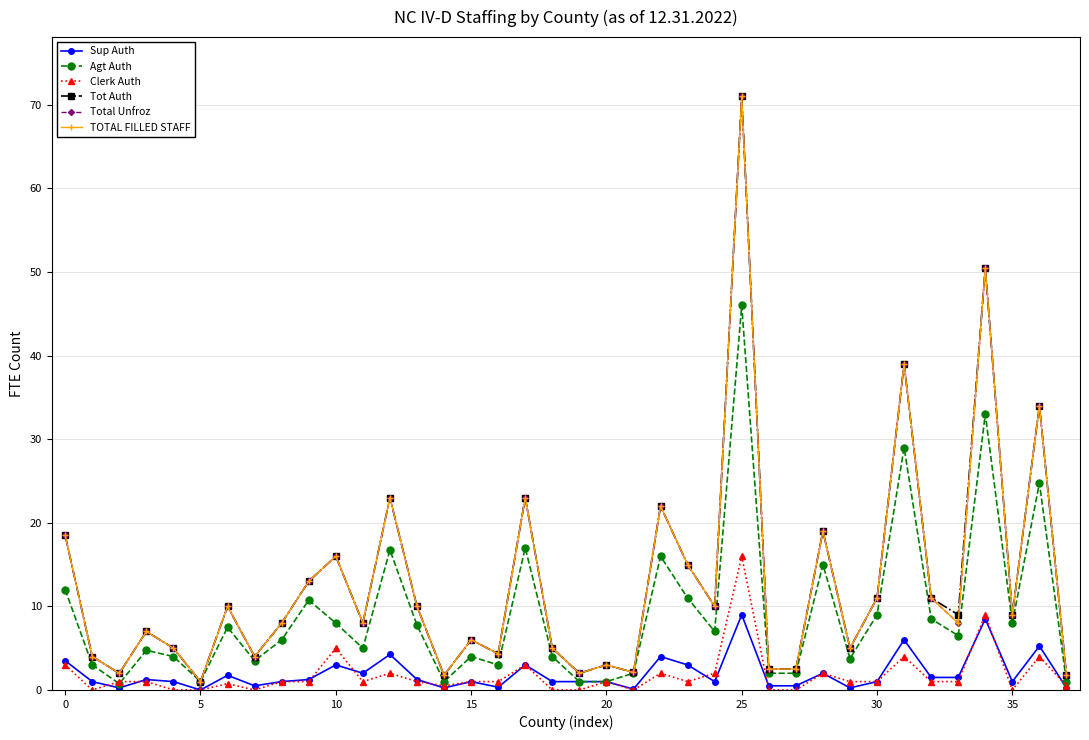

Reading left to right, list all the values displayed in this chart.

Sup Auth: 3.5	1.0	0.2	1.2	1.0	0.0	1.8	0.5	1.0	1.2	3.0	2.0	4.2	1.2	0.2	1.0	0.3	3.0	1.0	1.0	1.0	0.1	4.0	3.0	1.0	9.0	0.5	0.5	2.0	0.2	1.0	6.0	1.5	1.5	8.5	1.0	5.2	0.2
Agt Auth: 12.0	3.0	0.8	4.8	4.0	1.0	7.5	3.5	6.0	10.8	8.0	5.0	16.8	7.8	1.0	4.0	3.0	17.0	4.0	1.0	1.0	2.0	16.0	11.0	7.0	46.0	2.0	2.0	15.0	3.8	9.0	29.0	8.5	6.5	33.0	8.0	24.8	1.0
Clerk Auth: 3.0	0.0	1.0	1.0	0.0	0.0	0.8	0.0	1.0	1.0	5.0	1.0	2.0	1.0	0.5	1.0	1.0	3.0	0.0	0.0	1.0	0.0	2.0	1.0	2.0	16.0	0.0	0.0	2.0	1.0	1.0	4.0	1.0	1.0	9.0	0.0	4.0	0.5
Tot Auth: 18.5	4.0	2.0	7.0	5.0	1.0	10.0	4.0	8.0	13.0	16.0	8.0	23.0	10.0	1.8	6.0	4.3	23.0	5.0	2.0	3.0	2.1	22.0	15.0	10.0	71.0	2.5	2.5	19.0	5.0	11.0	39.0	11.0	9.0	50.5	9.0	34.0	1.8
Total Unfroz: 18.5	4.0	2.0	7.0	5.0	1.0	10.0	4.0	8.0	13.0	16.0	8.0	23.0	10.0	1.8	6.0	4.3	23.0	5.0	2.0	3.0	2.1	22.0	15.0	10.0	71.0	2.5	2.5	19.0	5.0	11.0	39.0	11.0	8.0	50.5	9.0	34.0	1.8
TOTAL FILLED STAFF: 18.5	4.0	2.0	7.0	5.0	1.0	10.0	4.0	8.0	13.0	16.0	8.0	23.0	10.0	1.8	6.0	4.3	23.0	5.0	2.0	3.0	2.1	22.0	15.0	10.0	71.0	2.5	2.5	19.0	5.0	11.0	39.0	11.0	8.0	50.5	9.0	34.0	1.8